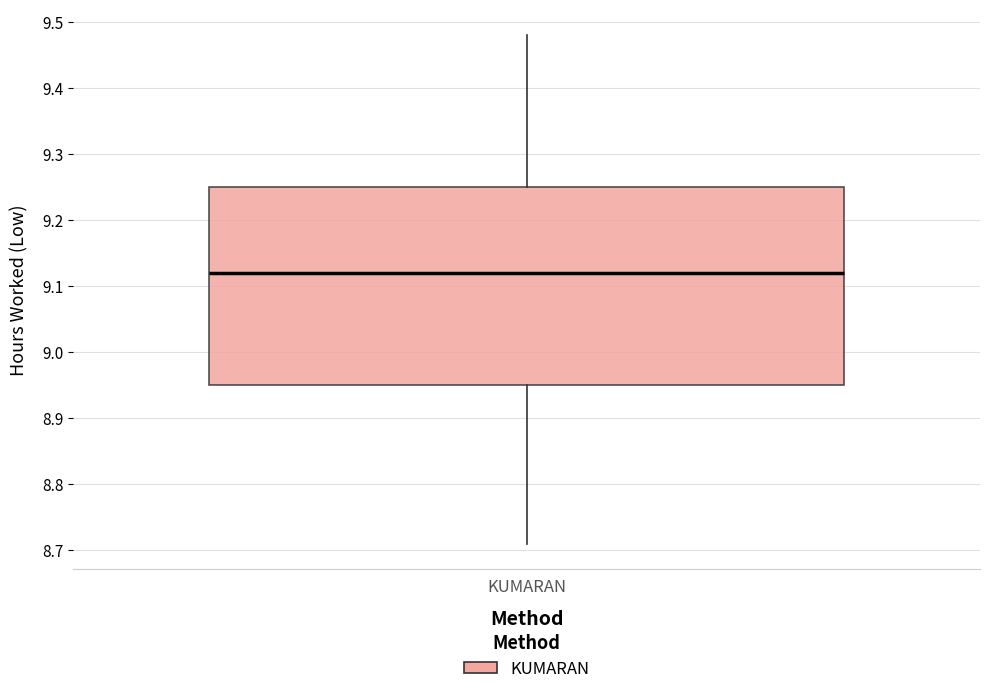

Read this box plot against the y-axis: the position of the median line, the range covered by the box, and the ends of both whiskers. The values are not printed on the chart, so give them approximately, as read against the axis.

median 9.12, box 8.95 to 9.25, whiskers 8.71 to 9.48